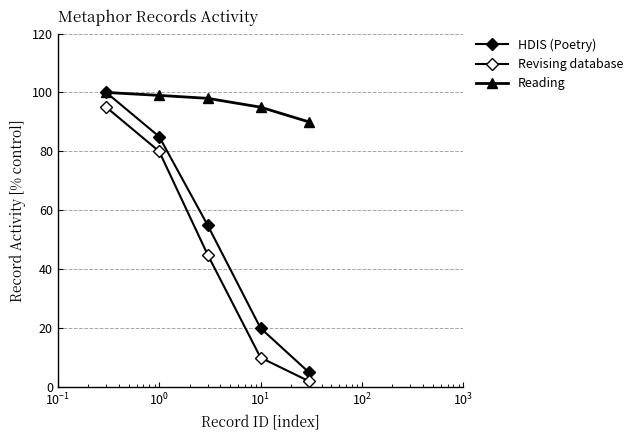

How many data points in HDIS (Poetry) are less than 55?

2